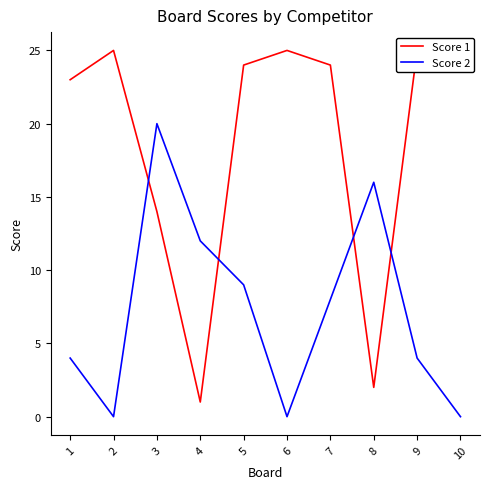

What is the difference between the maximum and minimum values in the Score 2 series?

20